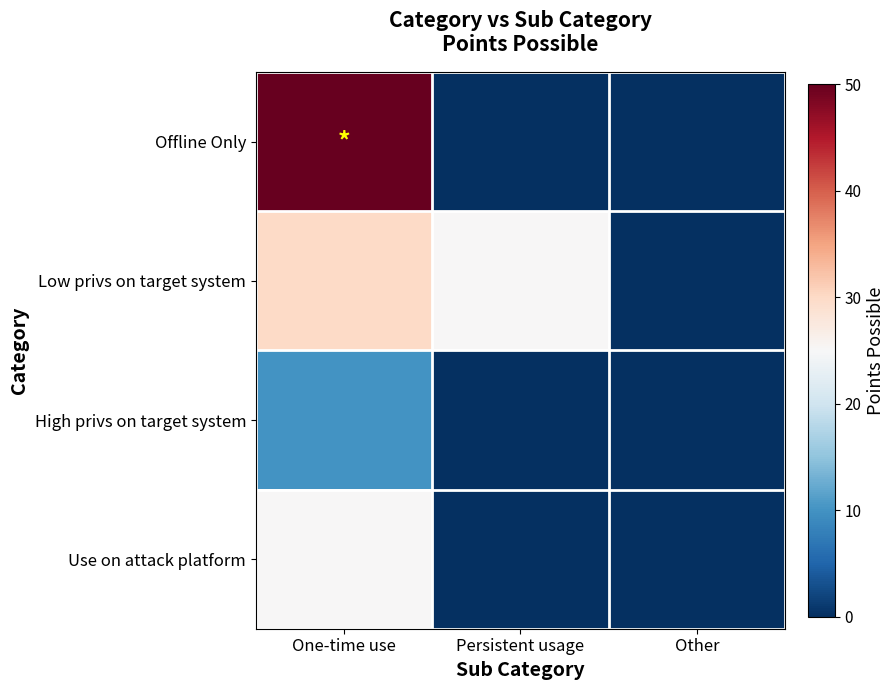

Reading left to right, what are all the values shown in this chart?

Offline Only: One-time use=50	Persistent usage=0	Other=0
Low privs on target system: One-time use=30	Persistent usage=25	Other=0
High privs on target system: One-time use=10	Persistent usage=0	Other=0
Use on attack platform: One-time use=25	Persistent usage=0	Other=0